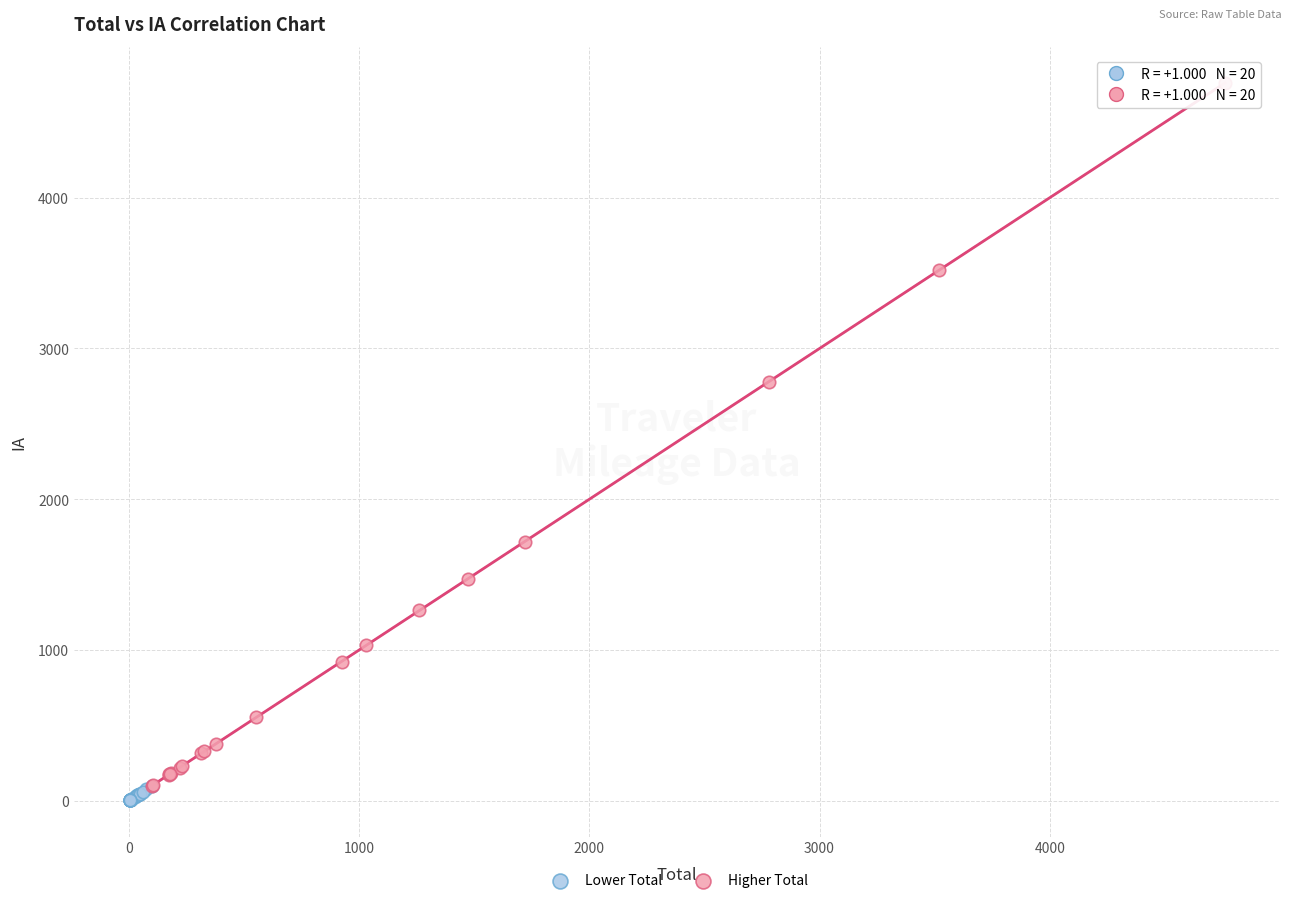

Which series contains the highest Y value?

Higher Total